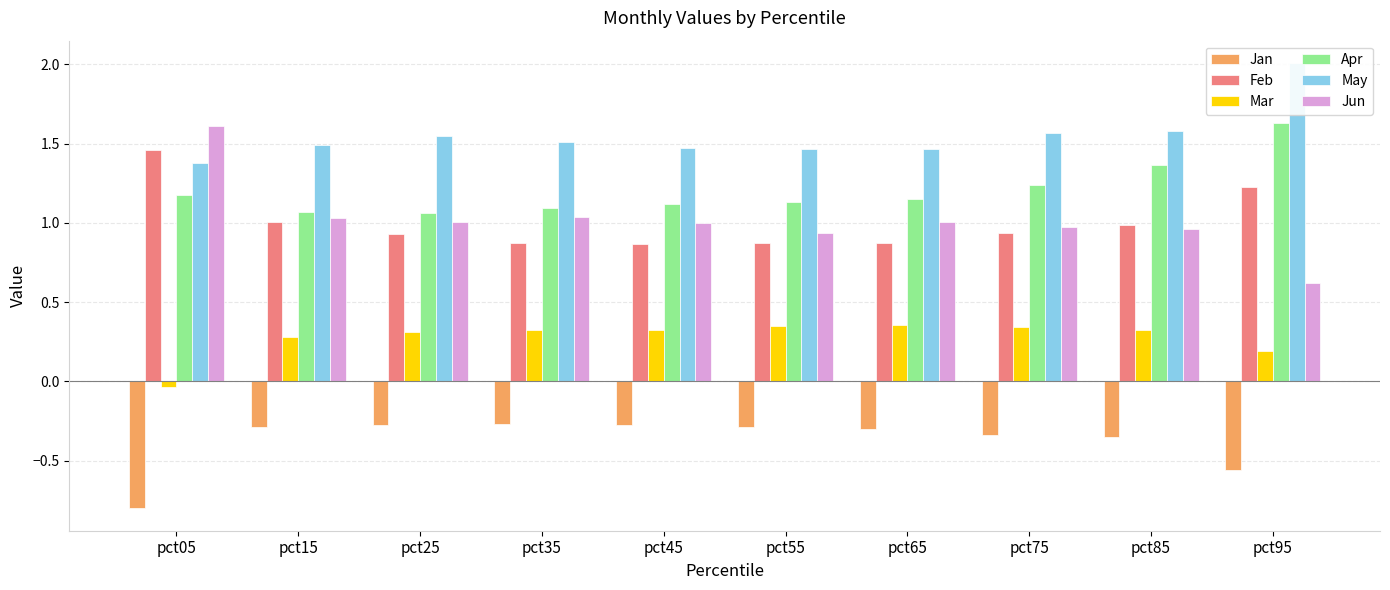

At which label is Mar closest to 0?

pct05